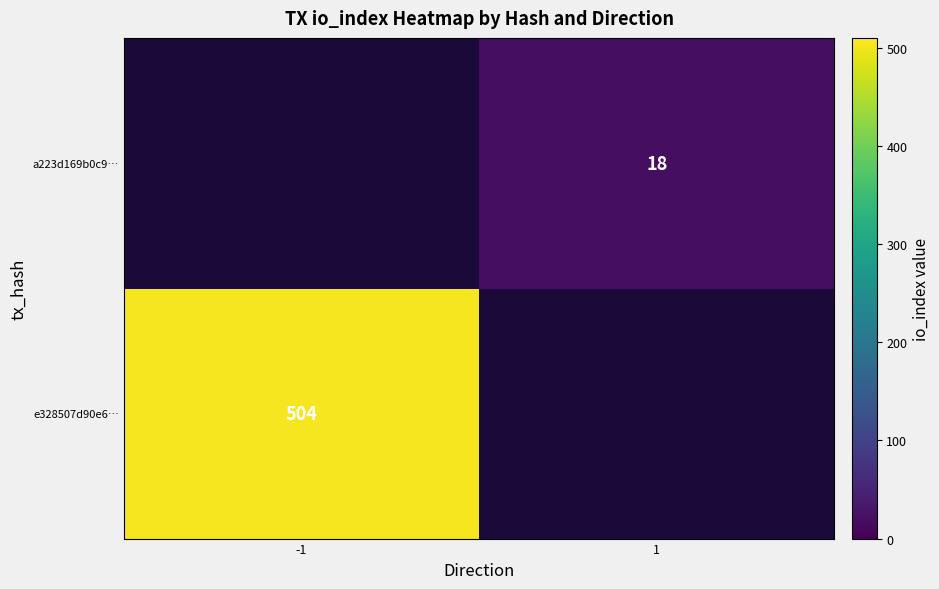

The e328507d90e6… series shows 504 at -1. True or false?

True